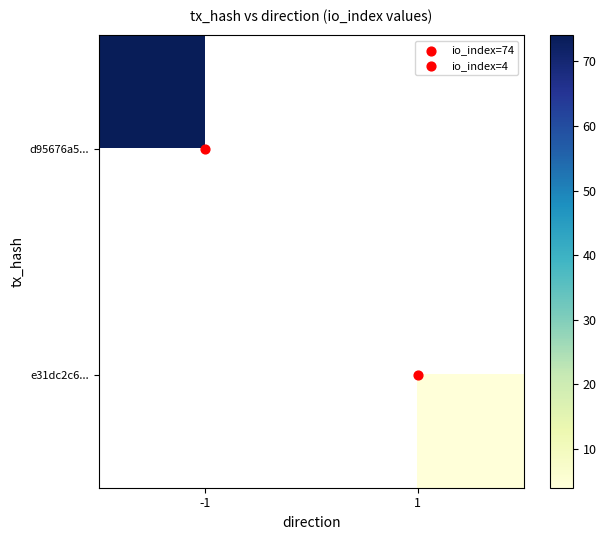

Count the number of categories in the chart.

2